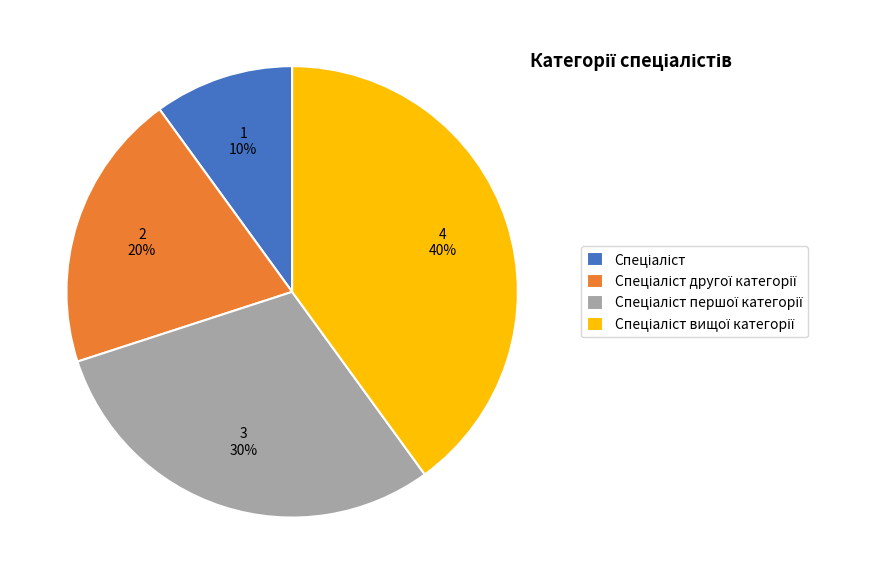

To the nearest percent, what is the average slice percentage?

25%